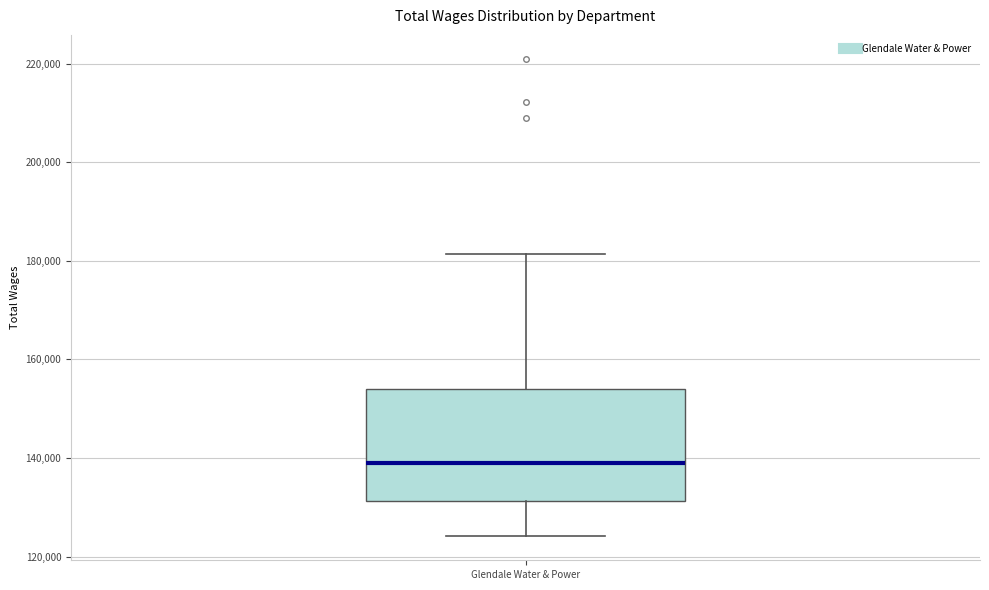

Read this box plot against the y-axis: the position of the median line, the range covered by the box, and the ends of both whiskers. The values are not printed on the chart, so give them approximately, as read against the axis.

median 138000, box 132000 to 154000, whiskers 124000 to 182000